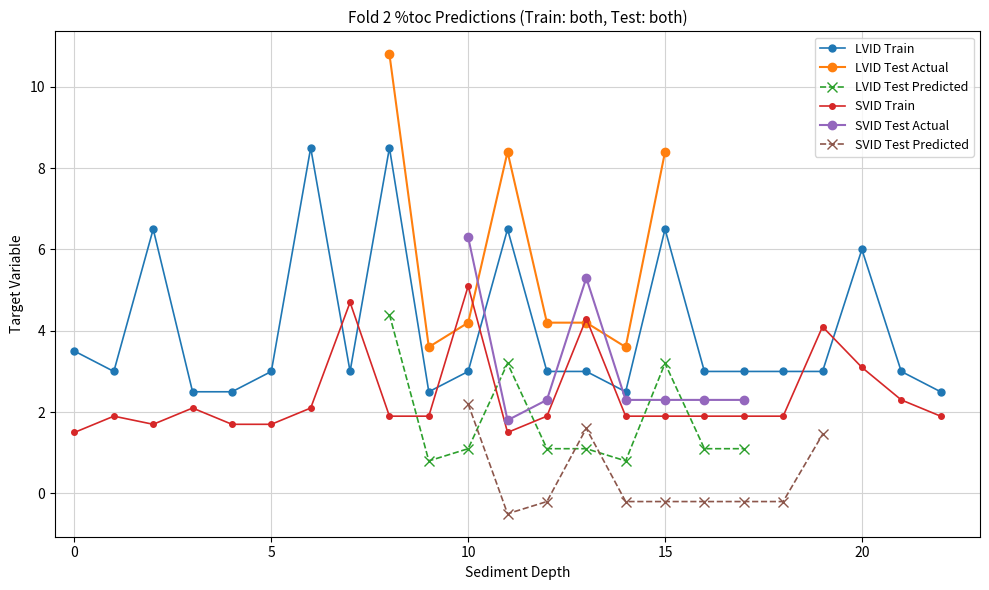

True or false: SVID Train has more than 1 points higher than both neighbors.

True